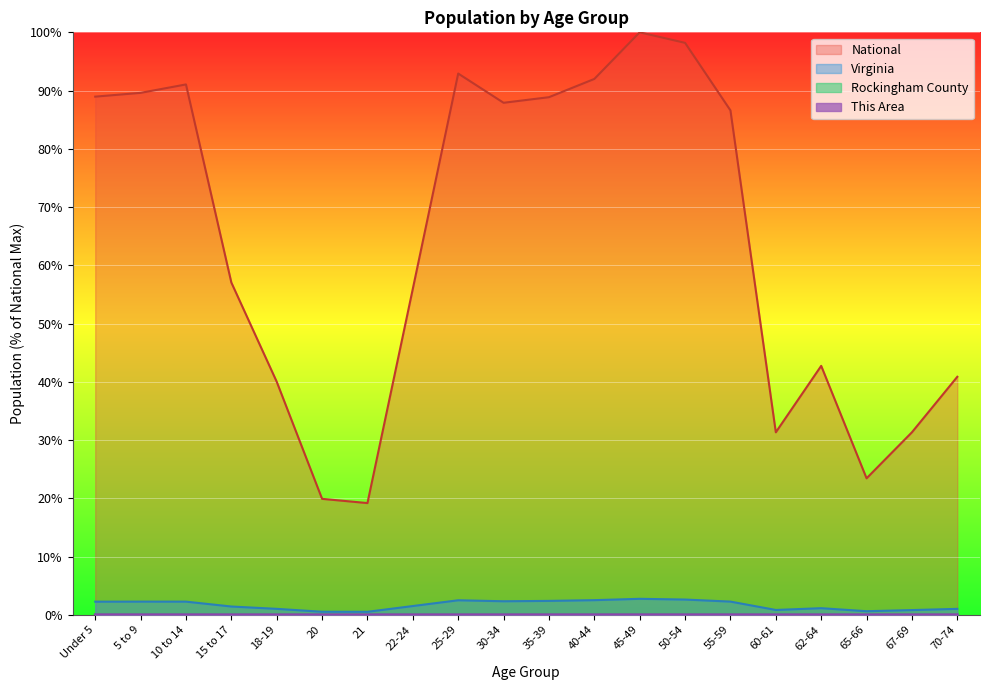

List the series in order of their peak value, highest first.

National, Virginia, Rockingham County, This Area